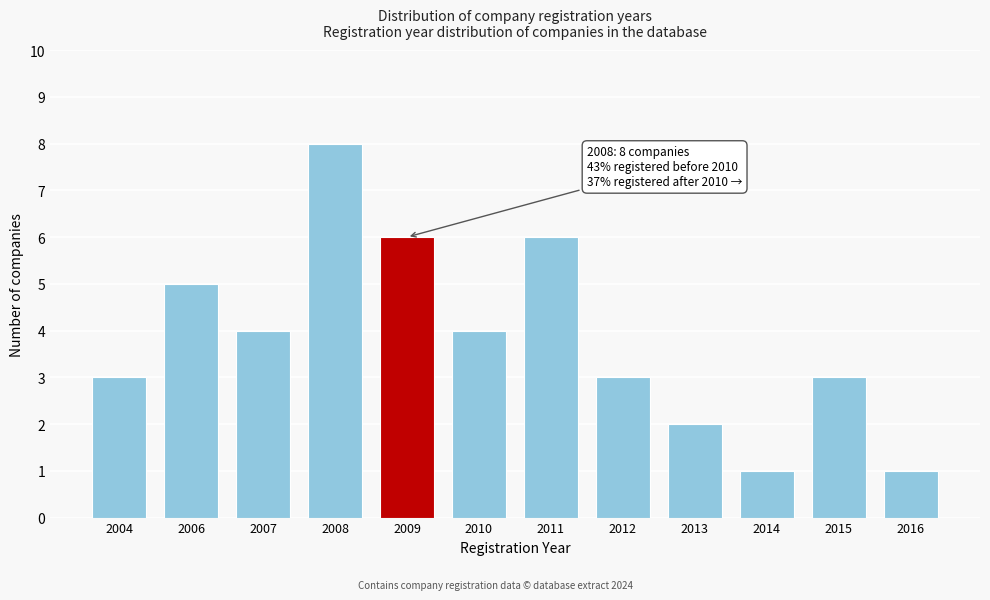

Reading left to right, what are all the values shown in this chart?

2004=3	2006=5	2007=4	2008=8	2009=6	2010=4	2011=6	2012=3	2013=2	2014=1	2015=3	2016=1